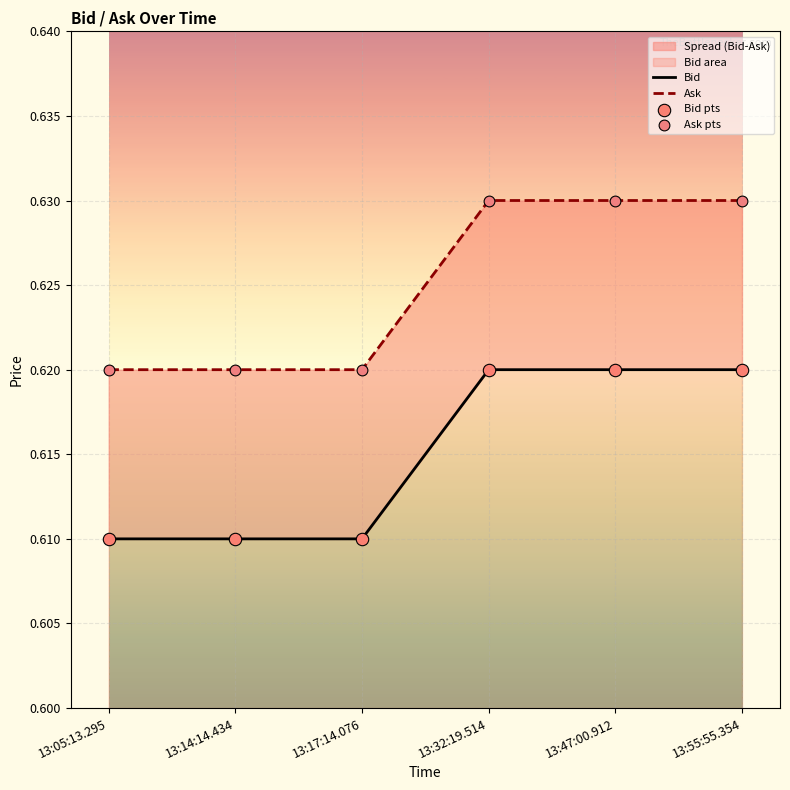

Is the value of Ask at 13:17:14.076 greater than the value of Bid pts at 13:05:13.295?

Yes